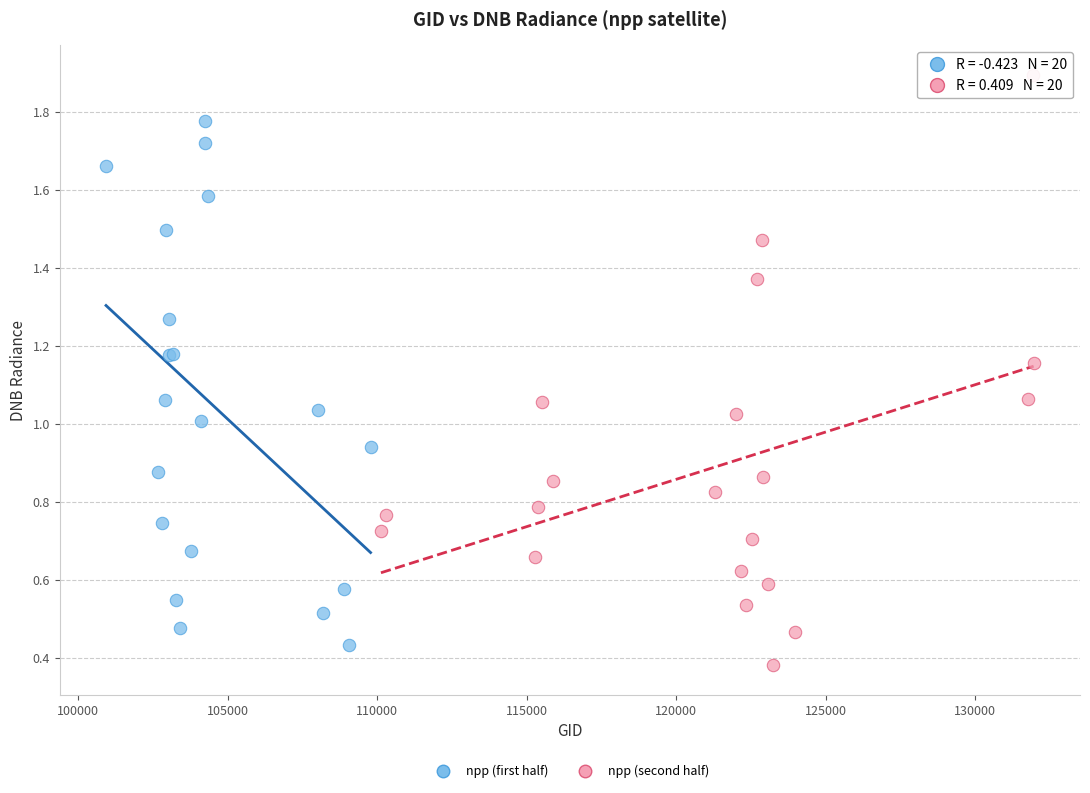

Which series has the largest Y range (max minus min)?

npp (second half)